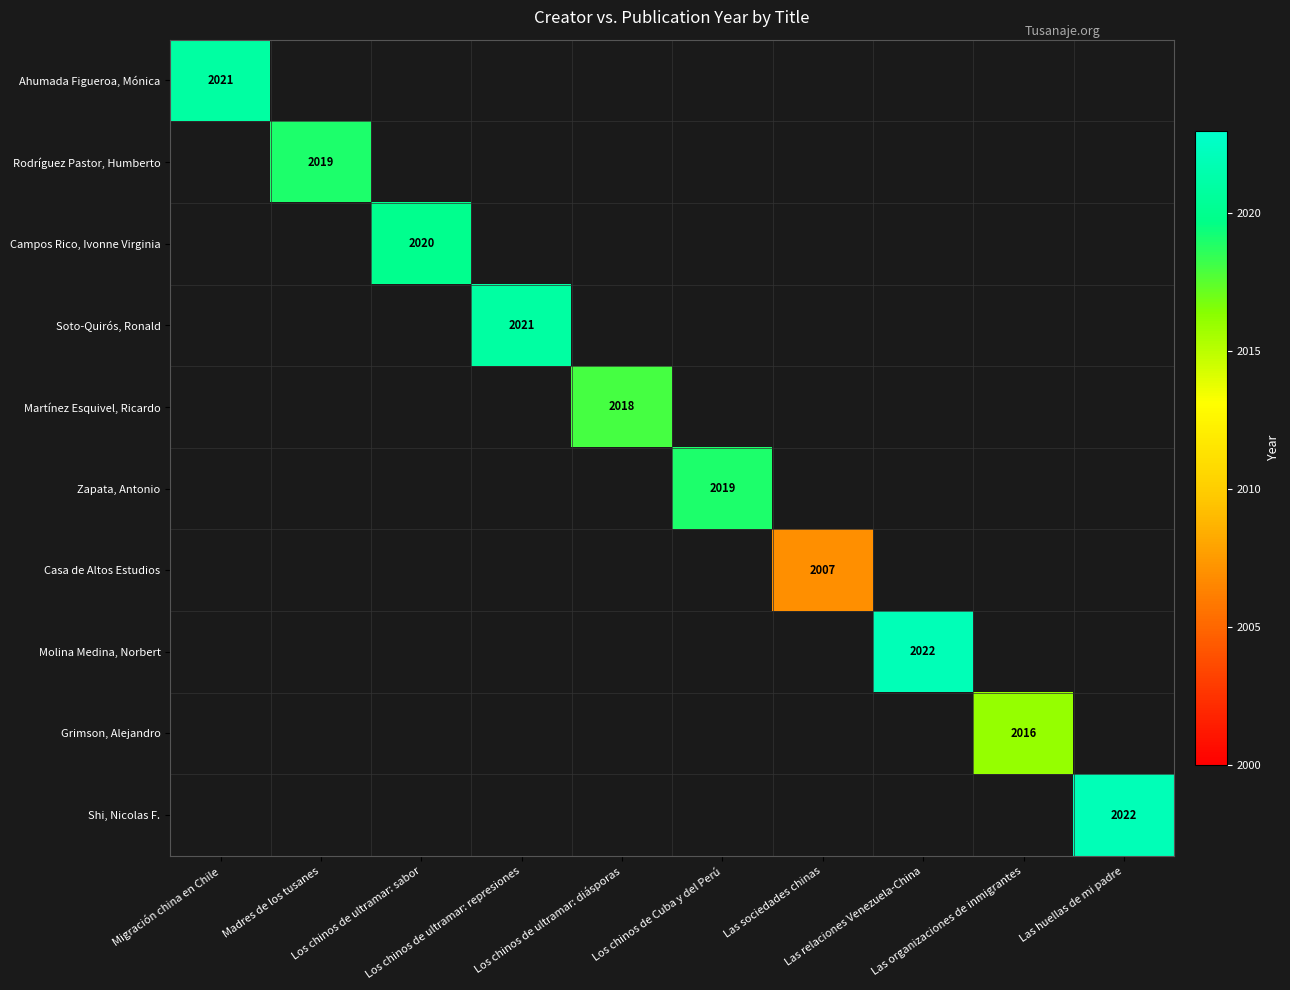

At which category does the chart reach its minimum across all series?

Las sociedades chinas